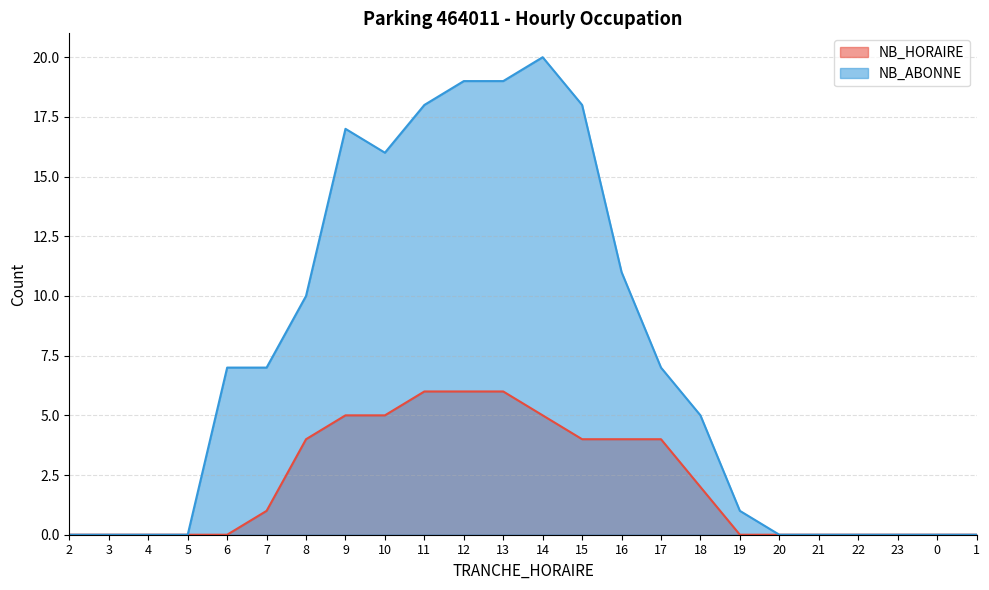

Which series has the largest range (max minus min)?

NB_ABONNE